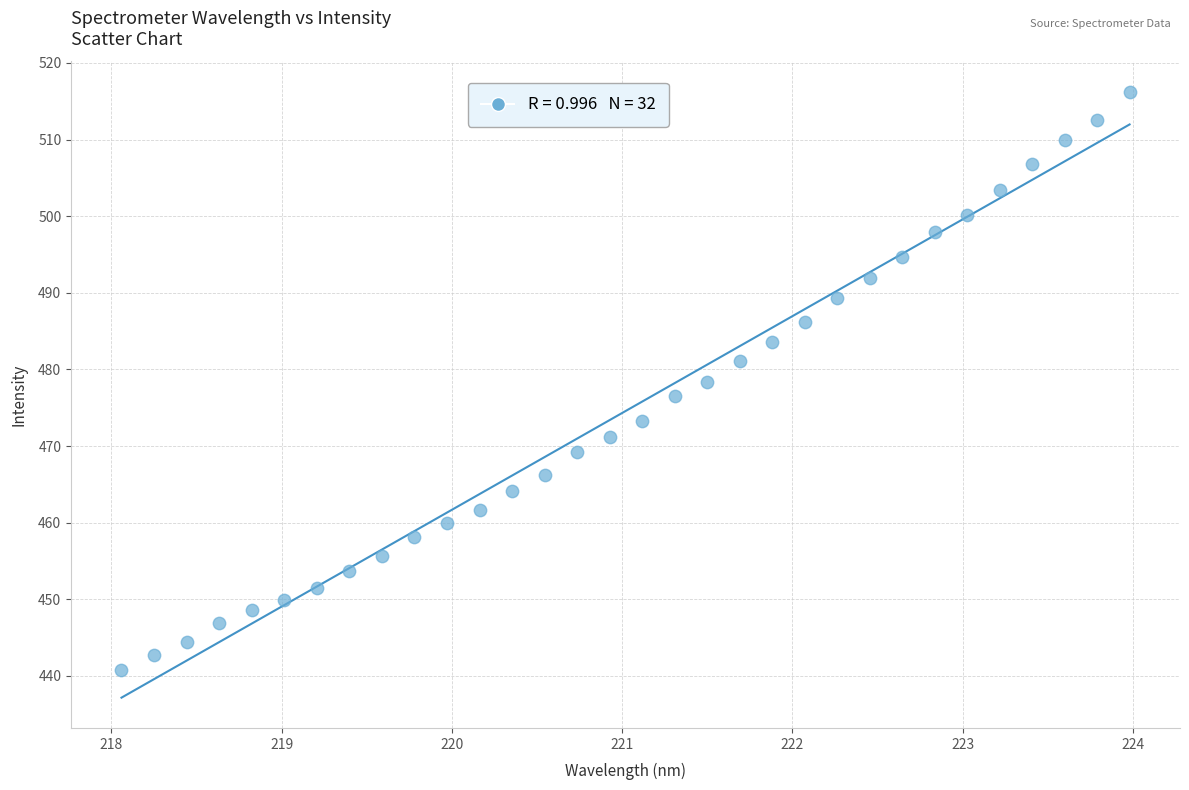

What is the range of Y values (max minus min)?

75.5